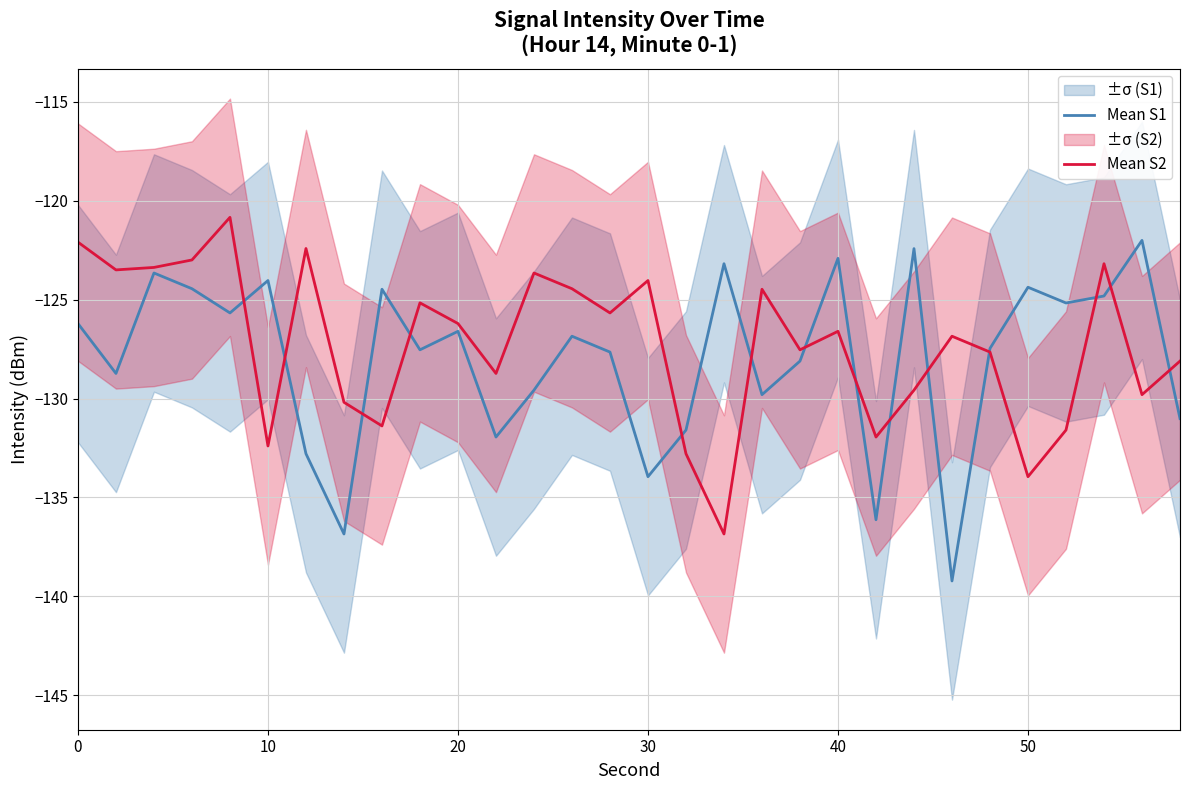

Is it true that Mean S2 equals -126.2 at 20?

True